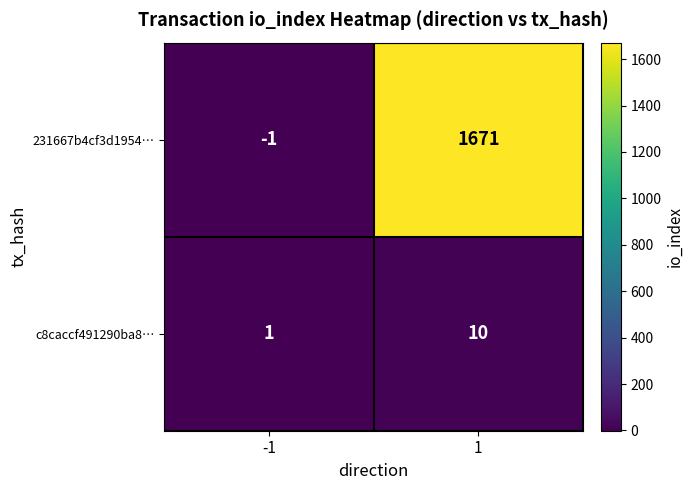

Which category has the lowest value across all series?

-1